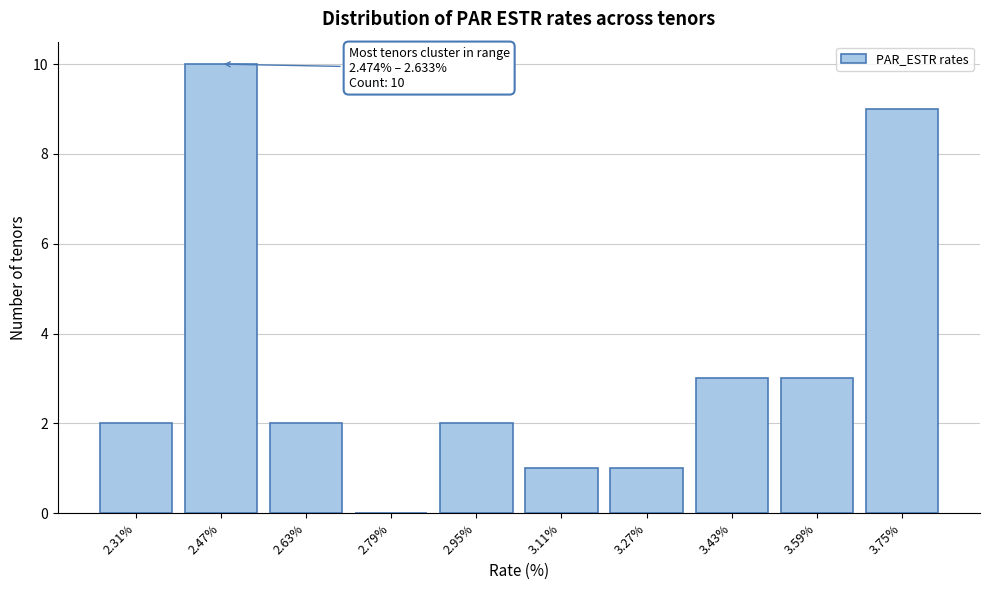

Reading left to right, list all the values displayed in this chart.

2.31%=2	2.47%=10	2.63%=2	2.79%=0	2.95%=2	3.11%=1	3.27%=1	3.43%=3	3.59%=3	3.75%=9